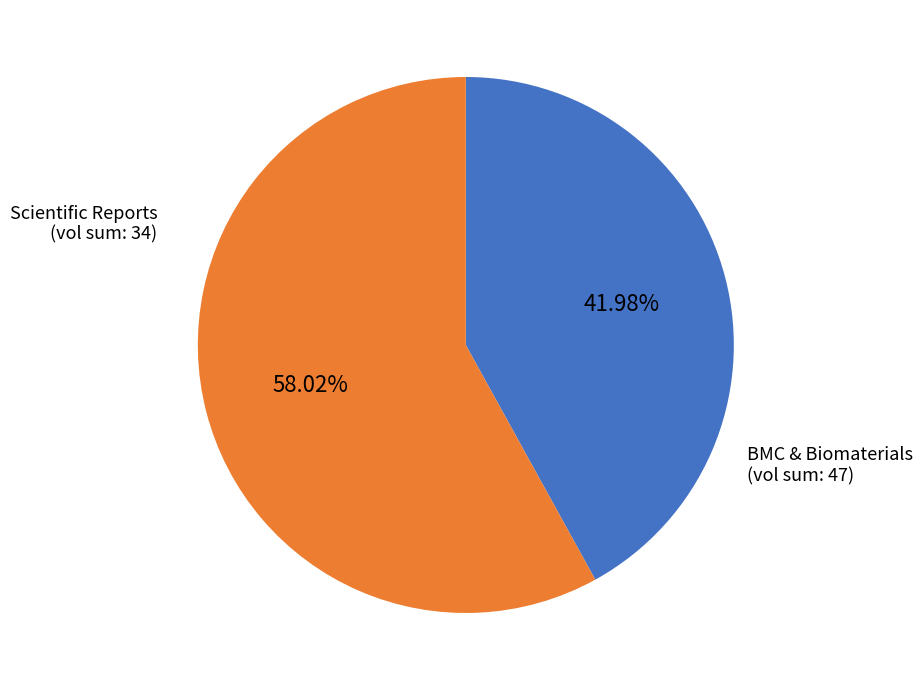

How many slices are in this pie chart?

2